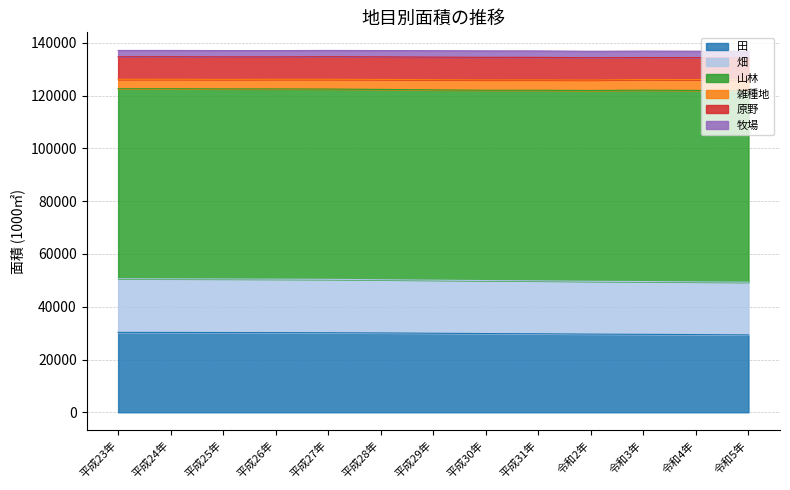

What is the label of the 5th point from the right?

平成31年